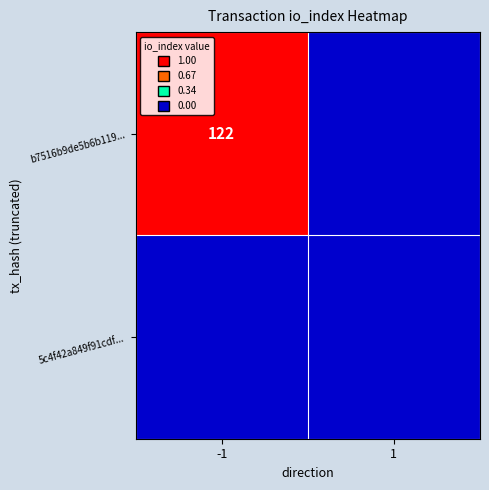

The b7516b9de5b6b119... series shows 162 at -1. True or false?

False